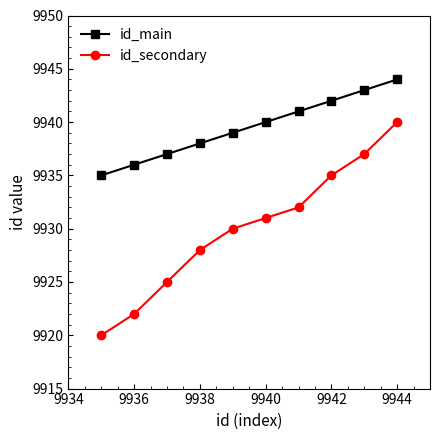

Count the id_main values in the range 9937 to 9942.

6